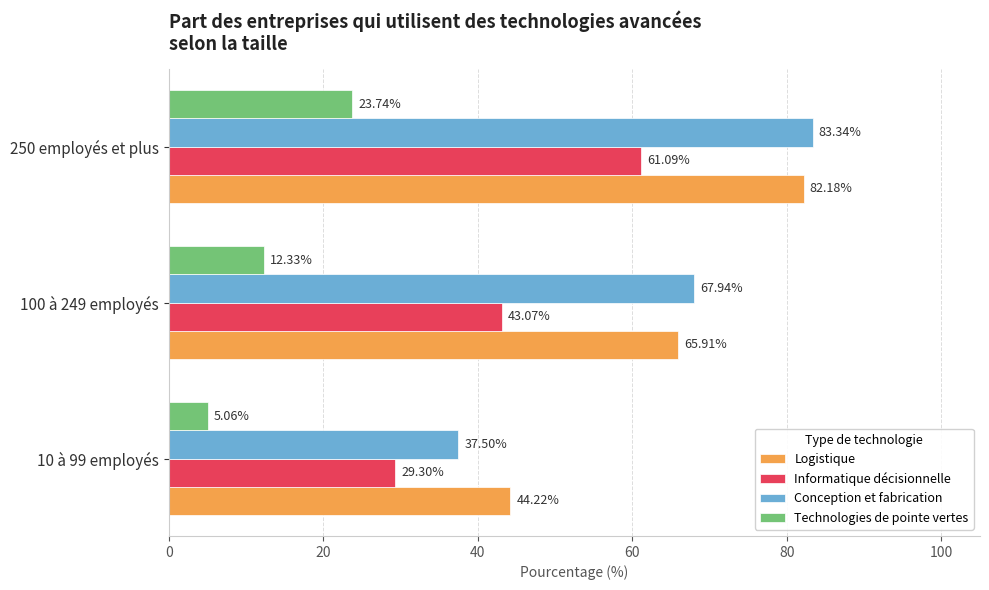

Which category has the highest value in the Logistique series?

250 employés et plus